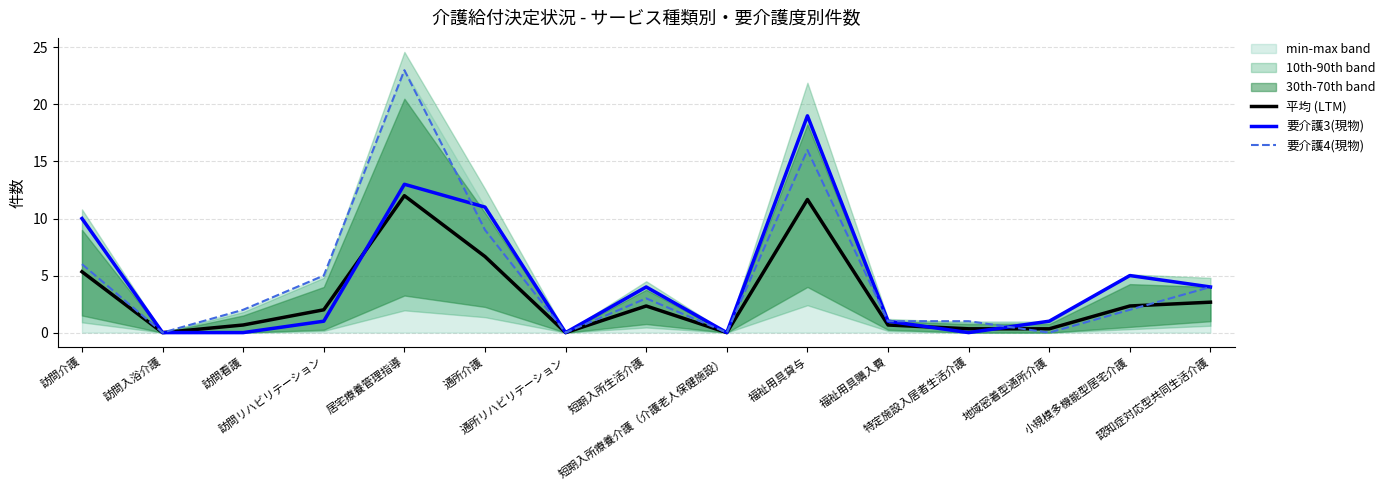

Is the value of 平均 (LTM) at 特定施設入居者生活介護 greater than the value of 要介護3(現物) at 通所介護?

No